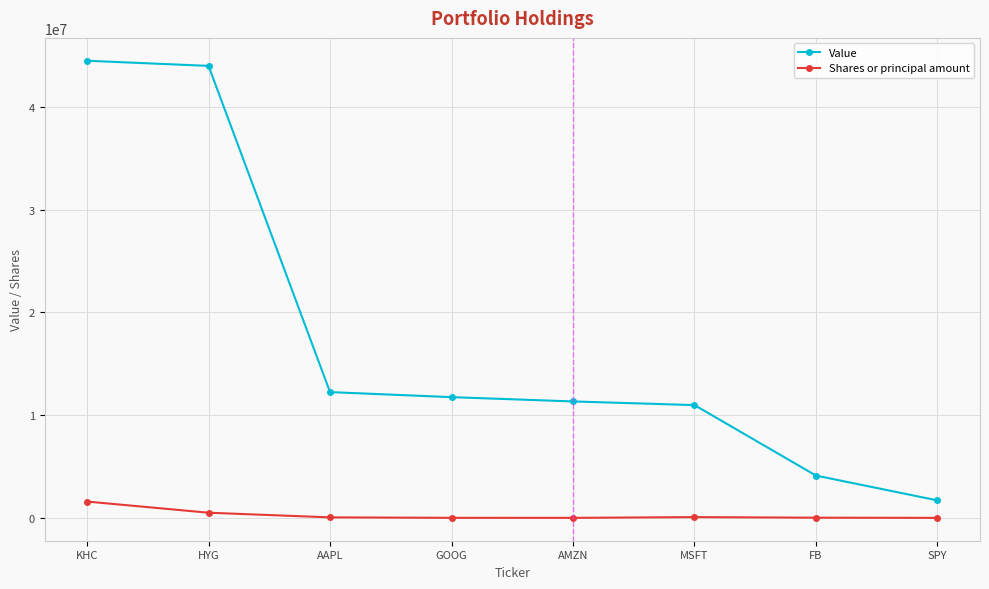

True or false: Shares or principal amount and Value cross at least once.

False